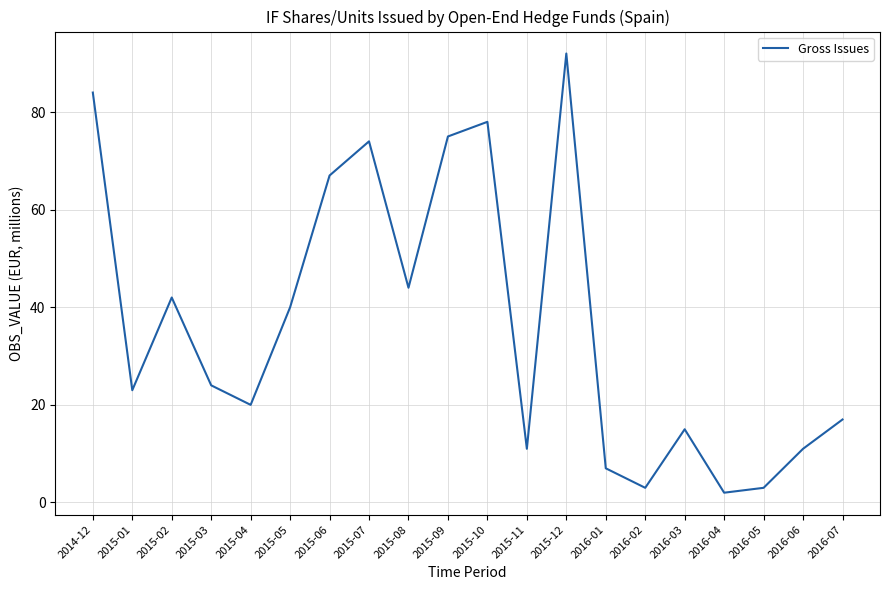

Where is the data nearest to the value 47?

2015-08